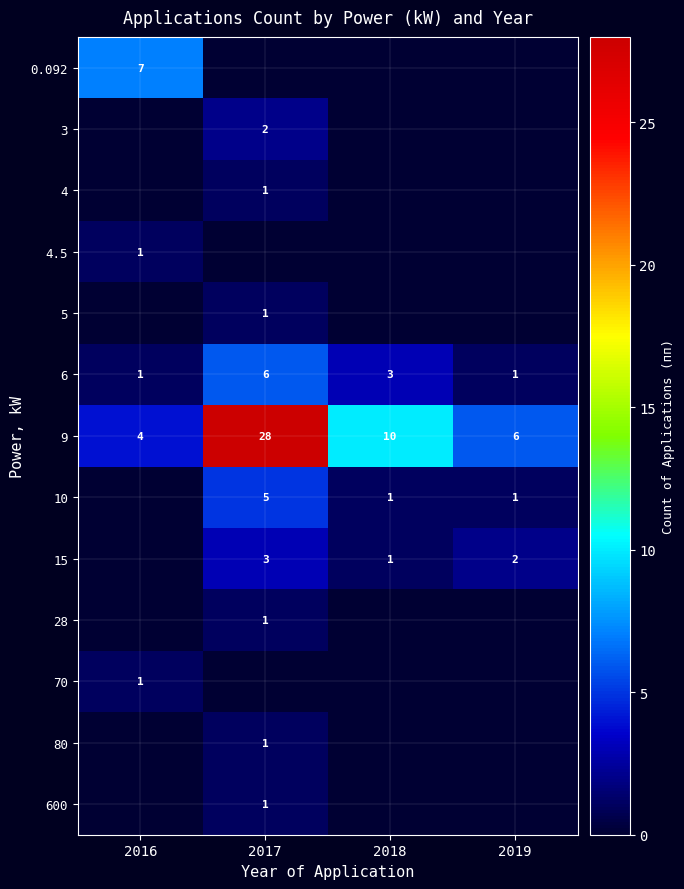

Is the value of 4.5 at 2016 greater than the value of 9 at 2018?

No